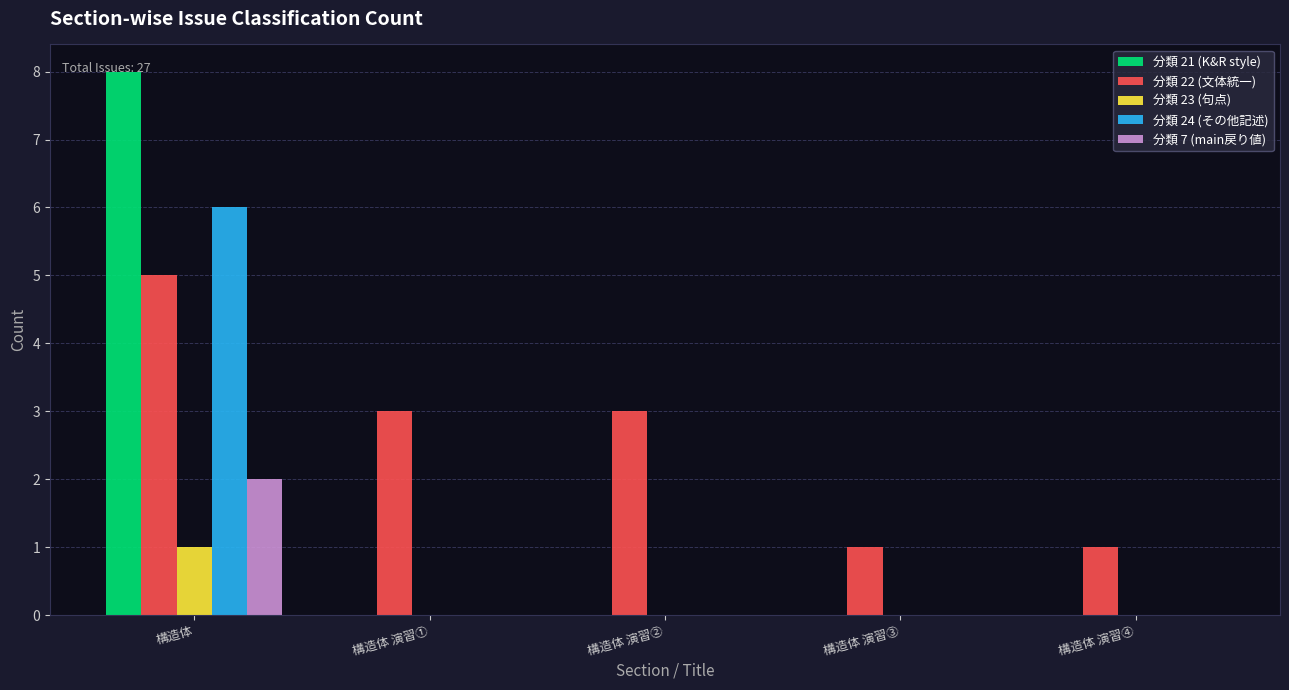

Which series has the largest total across all categories?

分類 22 (文体統一)